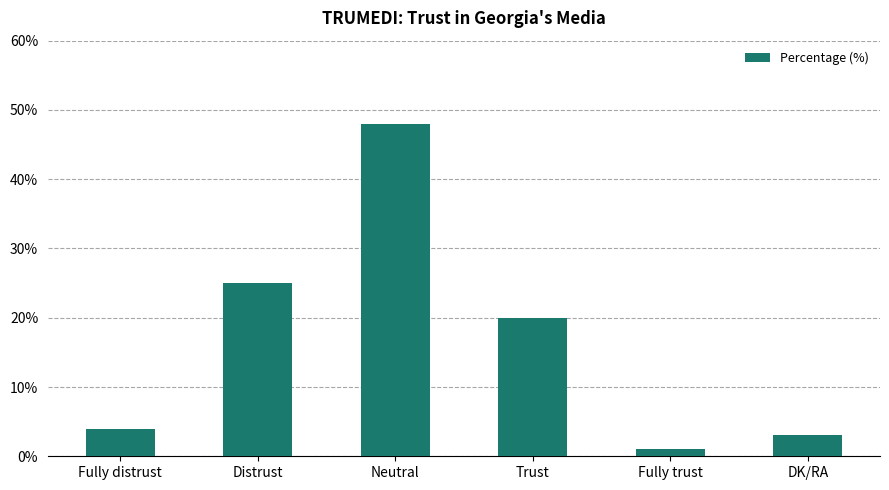

Reading right to left, what are all the values shown in this chart?

DK/RA=3	Fully trust=1	Trust=20	Neutral=48	Distrust=25	Fully distrust=4